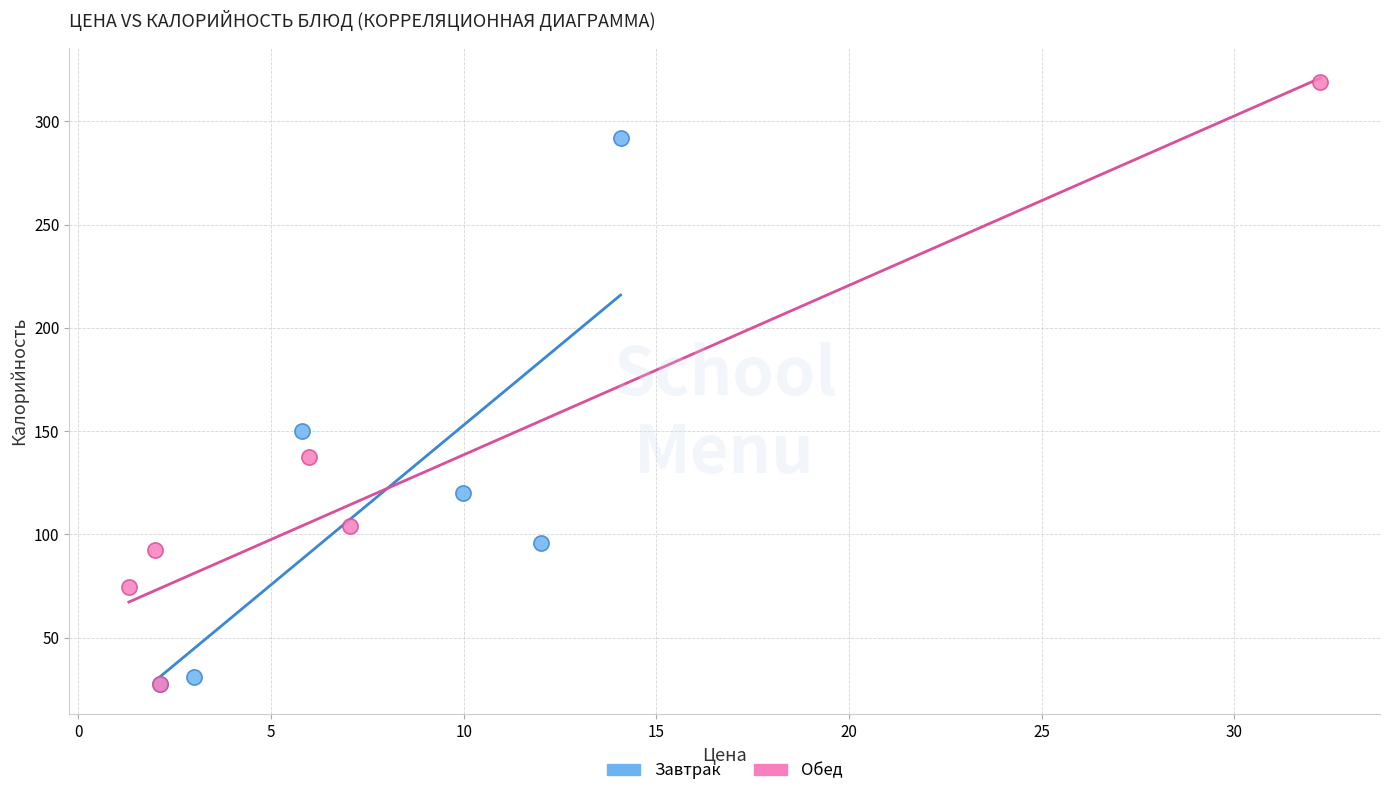

What are all the series names shown in the legend?

Завтрак, Обед